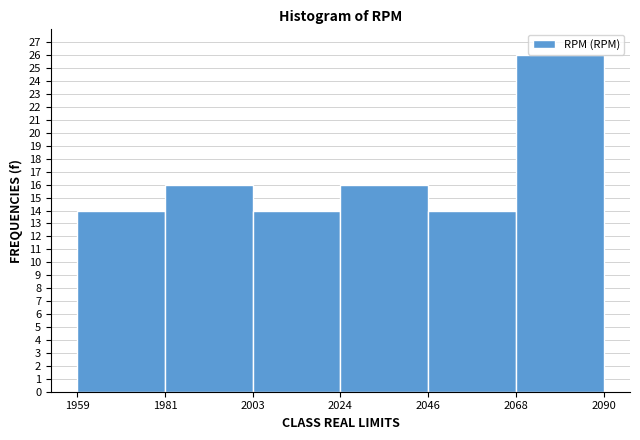

Which range on the x-axis has the tallest bar?

2068 to 2090